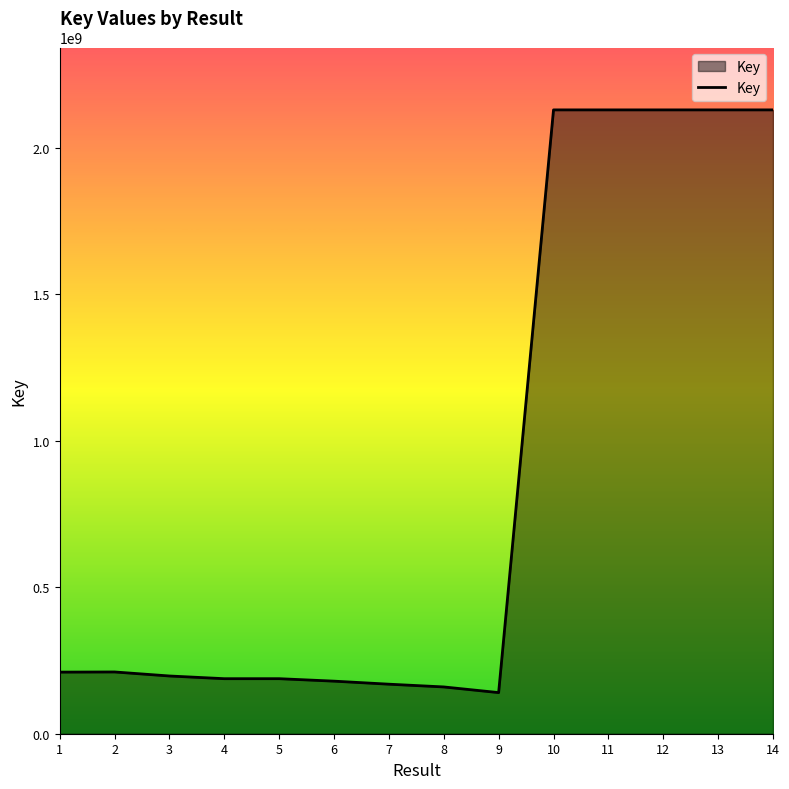

What is the change in value from 1 to 4?

-22431992